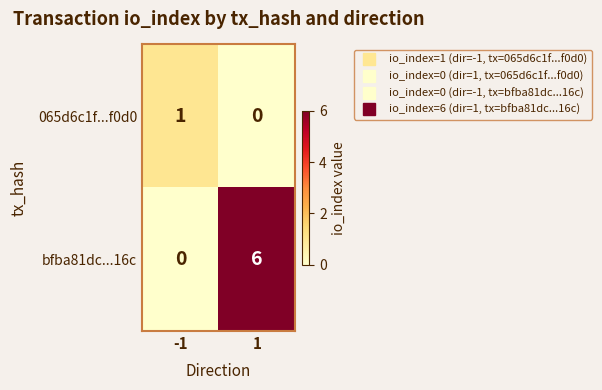

True or false: 065d6c1f...f0d0 has a value of 1 at 1.

False